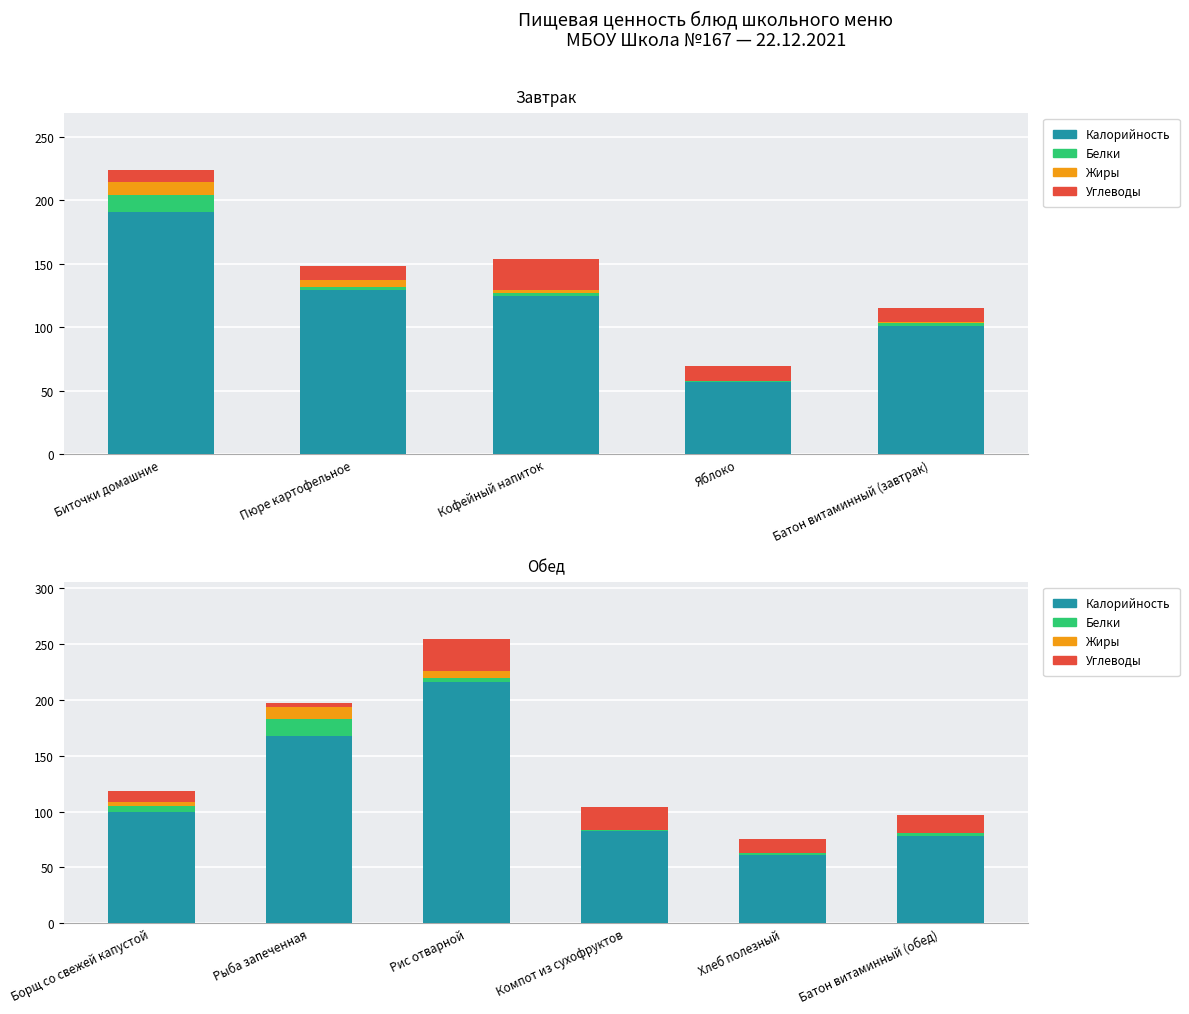

What are all the series names shown in the legend?

Калорийность, Белки, Жиры, Углеводы